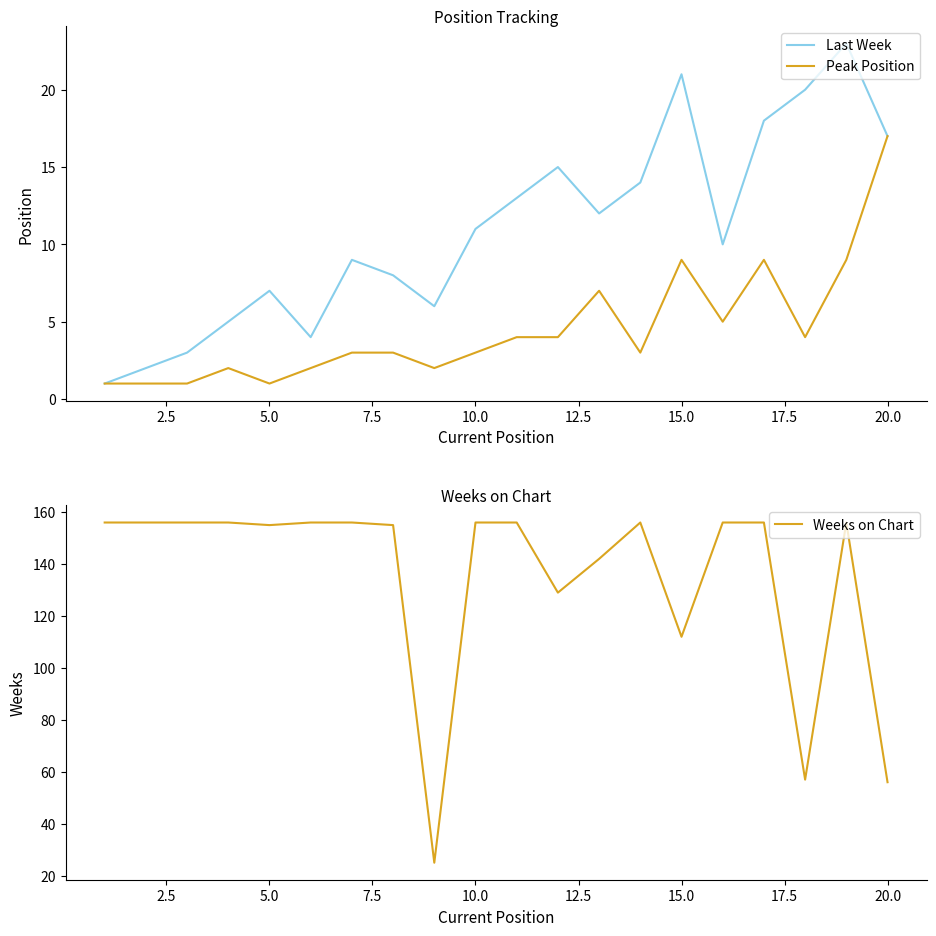

Which series has the largest range (max minus min)?

Weeks on Chart